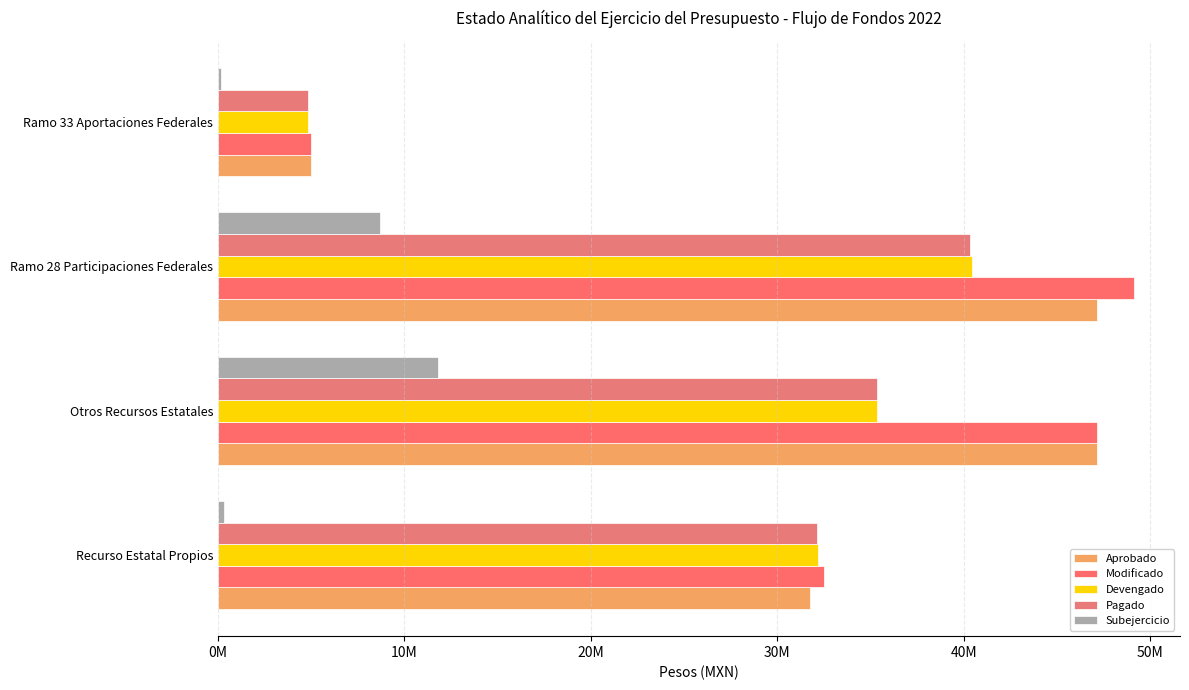

What is the difference between the maximum and minimum values in the Devengado series?

35589141